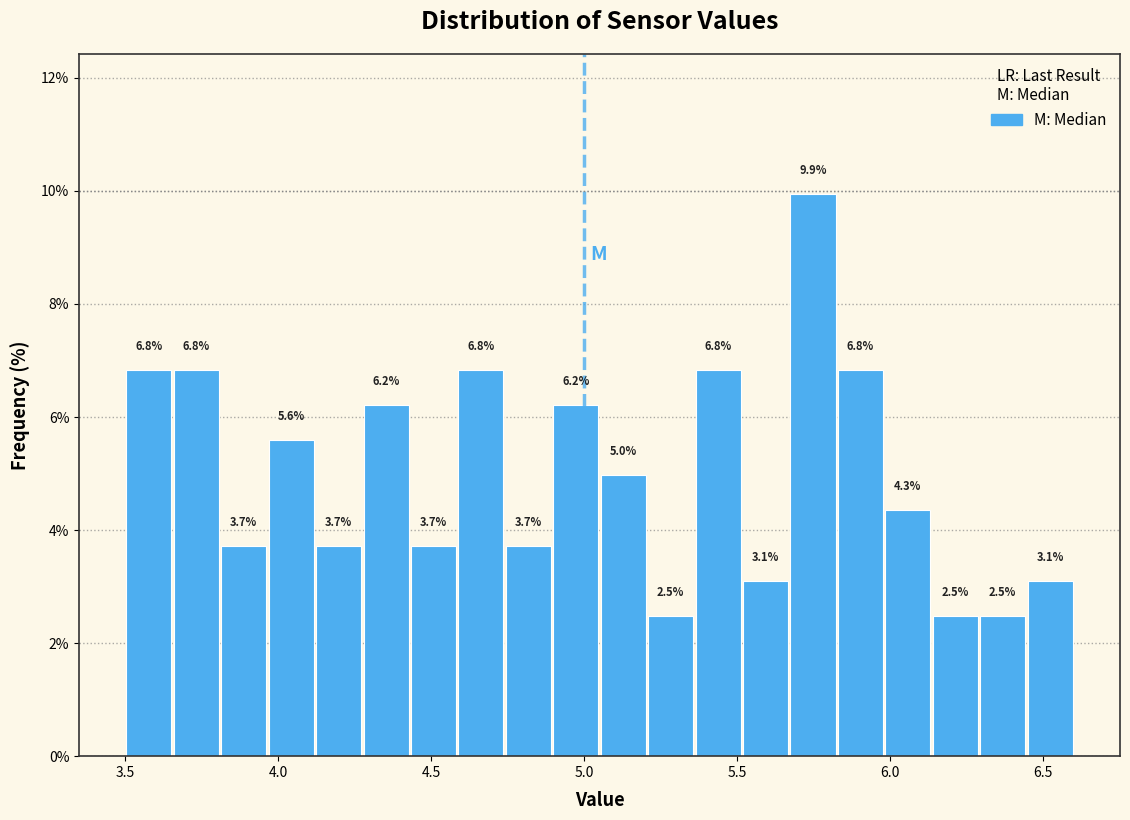

Read against the x-axis, roughly where is the centre of the tallest bar?

5.75